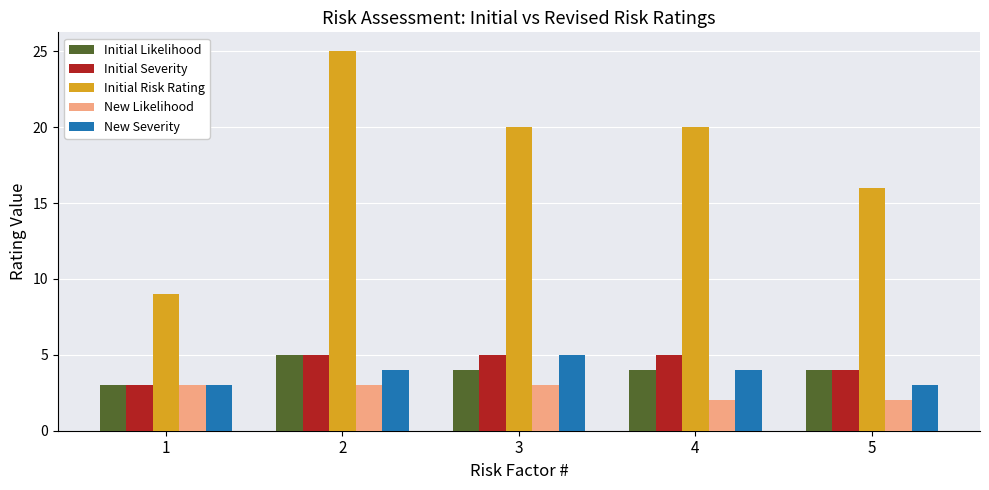

What is the value of the New Severity bar at the 2nd from the left?

4